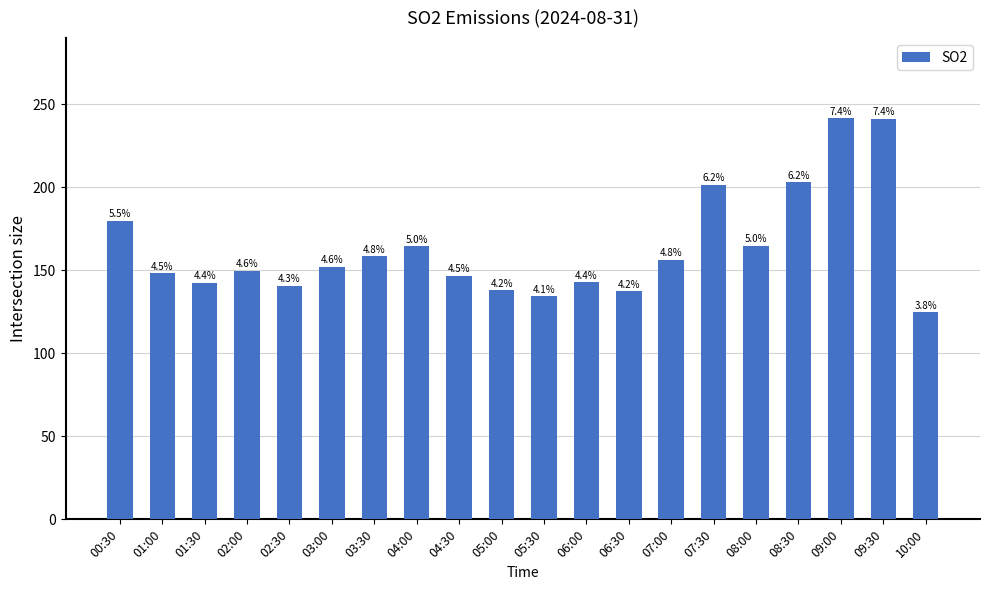

Are the bars horizontal?

No